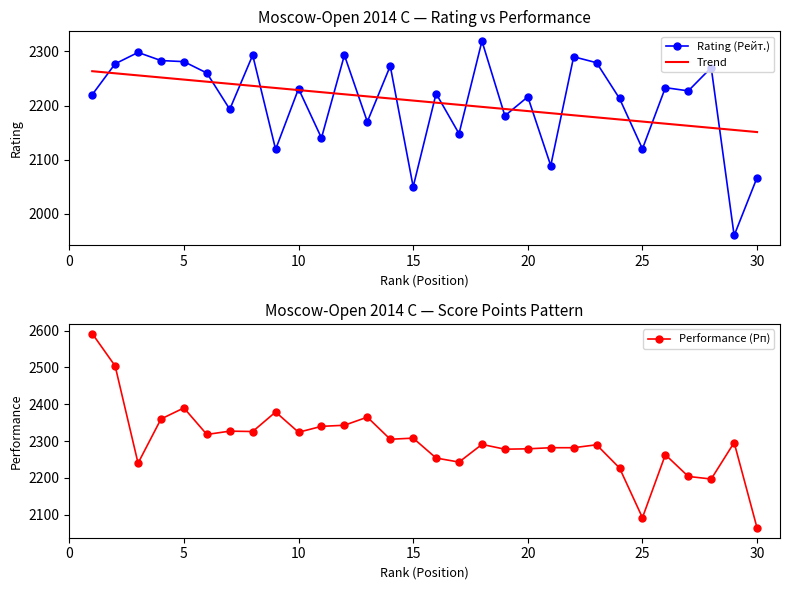

True or false: Performance (Рп) has more than 0 interior local peaks.

True